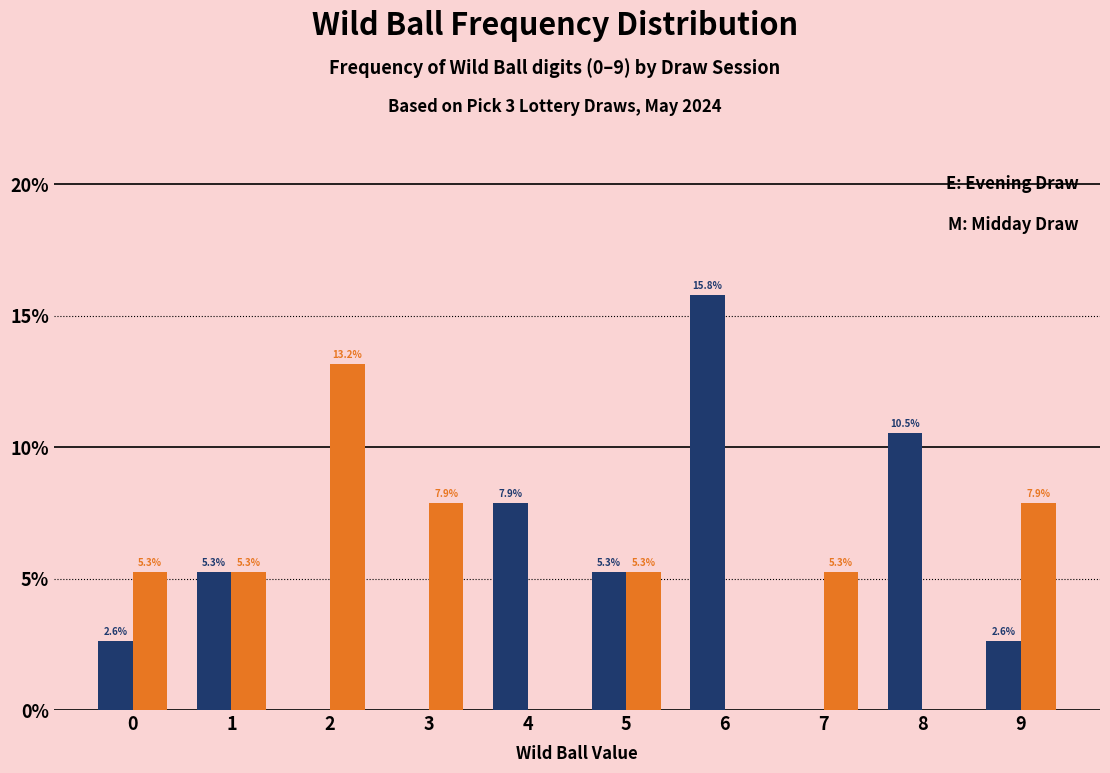

What is the total value across all series at 3?

7.9